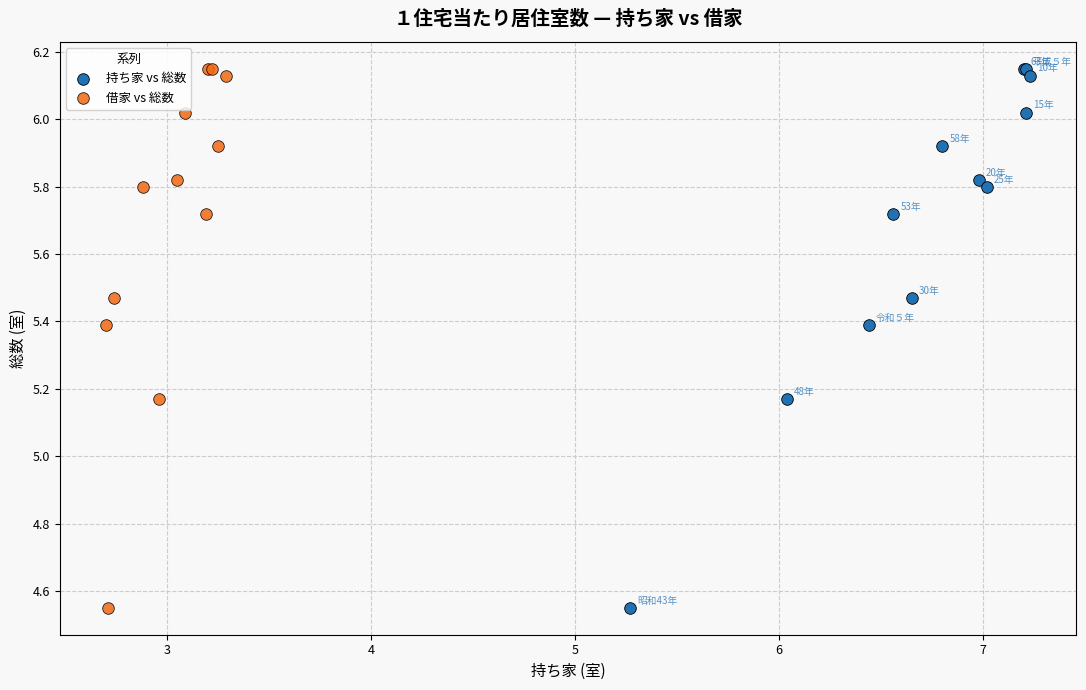

What are all the series names shown in the legend?

持ち家 vs 総数, 借家 vs 総数